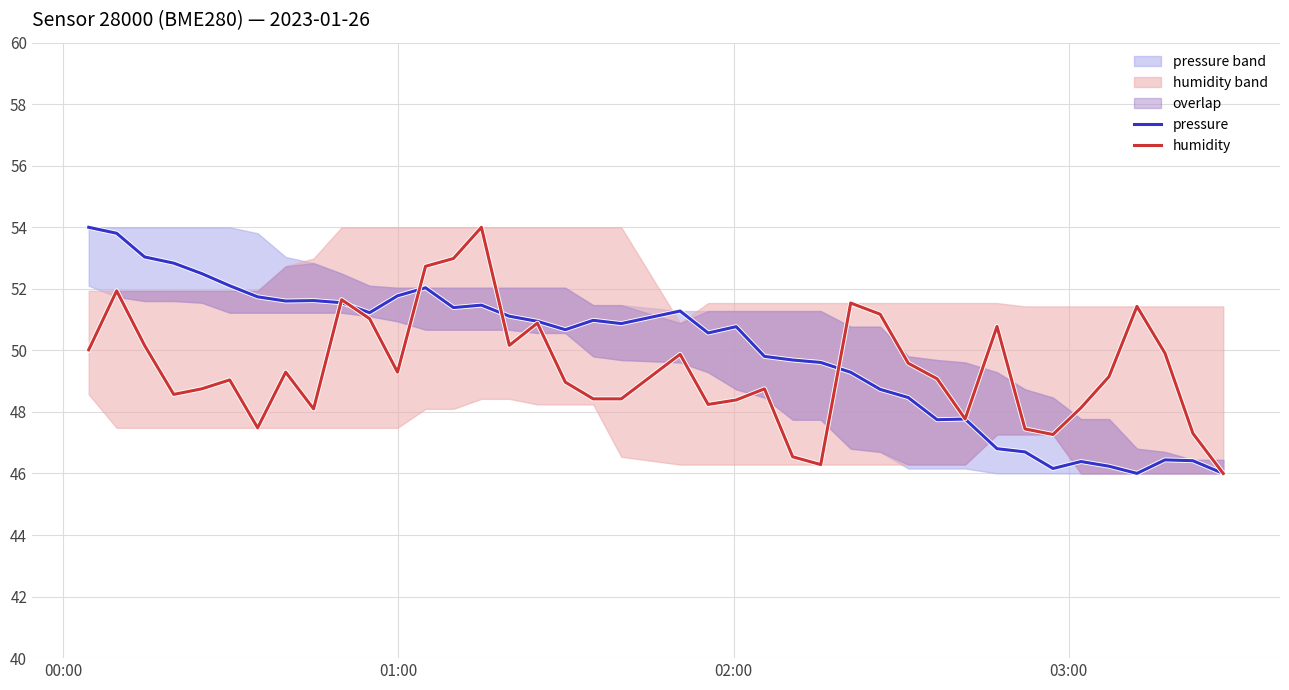

In pressure, how many points are lower than both neighbors (excluding endpoints)?

9